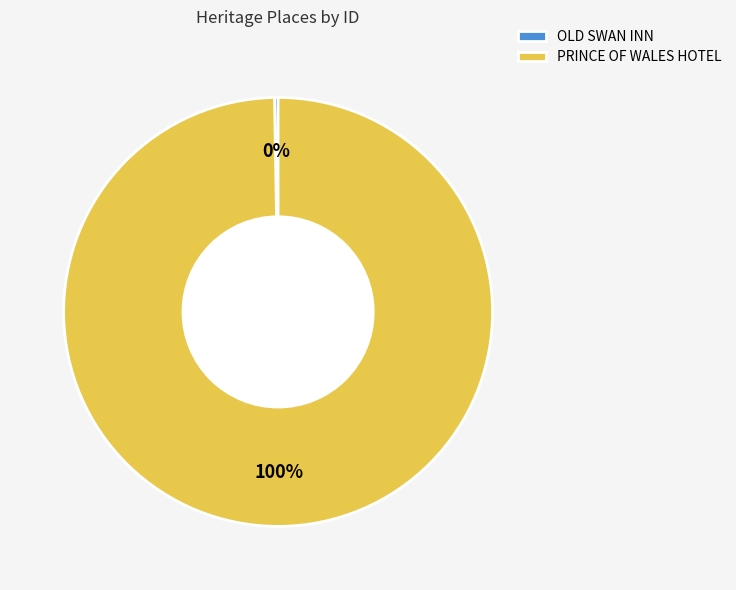

Is it true that PRINCE OF WALES HOTEL is 100% of the pie?

True